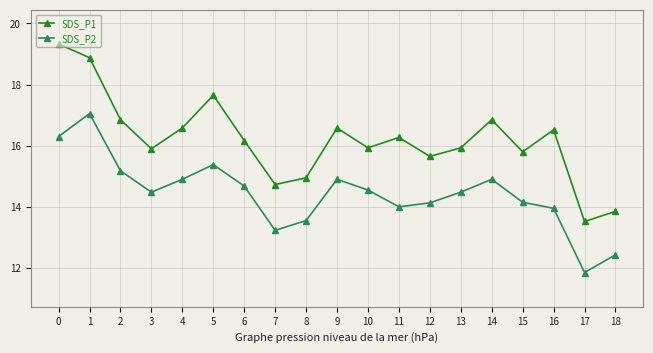

What is the value of the SDS_P1 point at the 1st from the left?

19.3